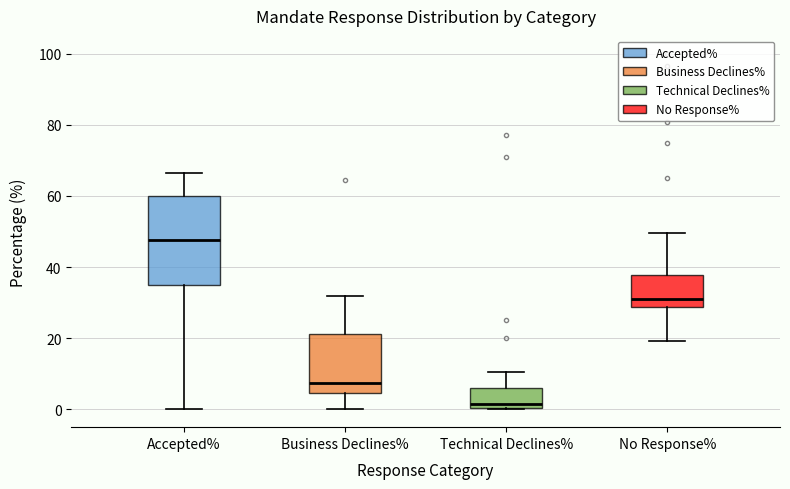

Which box has the highest median line?

Accepted%